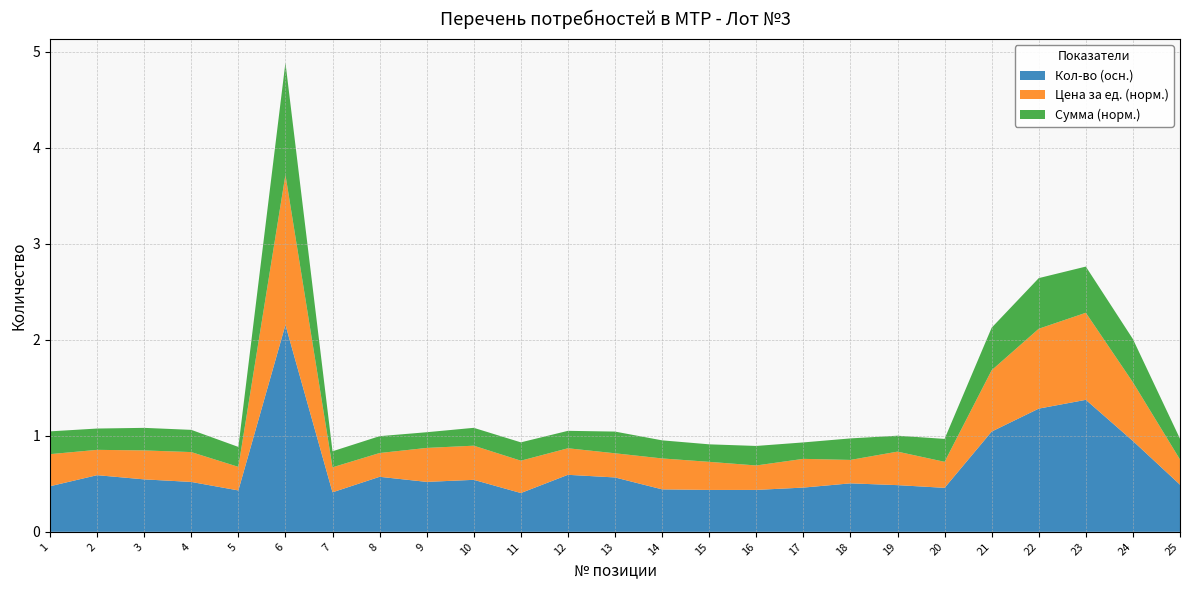

Read the Кол-во (осн.) value at 20.

0.5